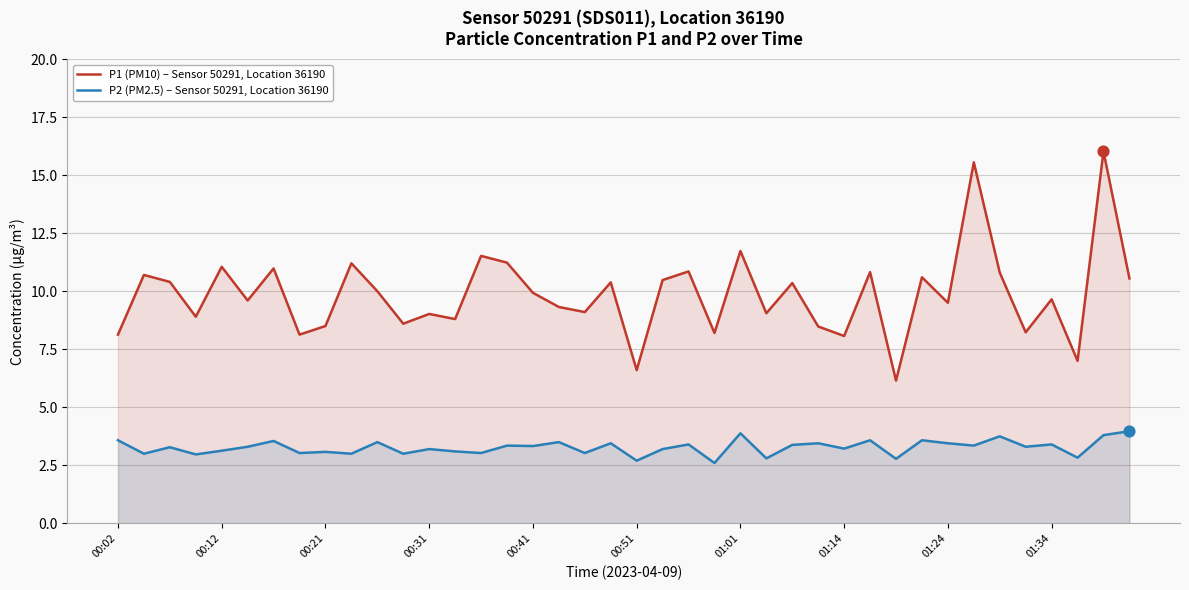

Which series reaches the maximum Y coordinate?

P1 (PM10) – Sensor 50291, Location 36190